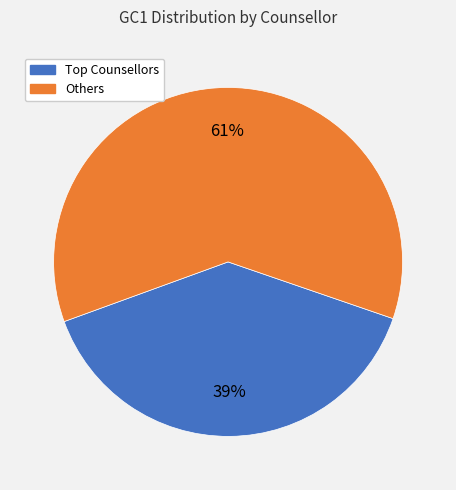

To the nearest percent, what is the average slice percentage?

50%